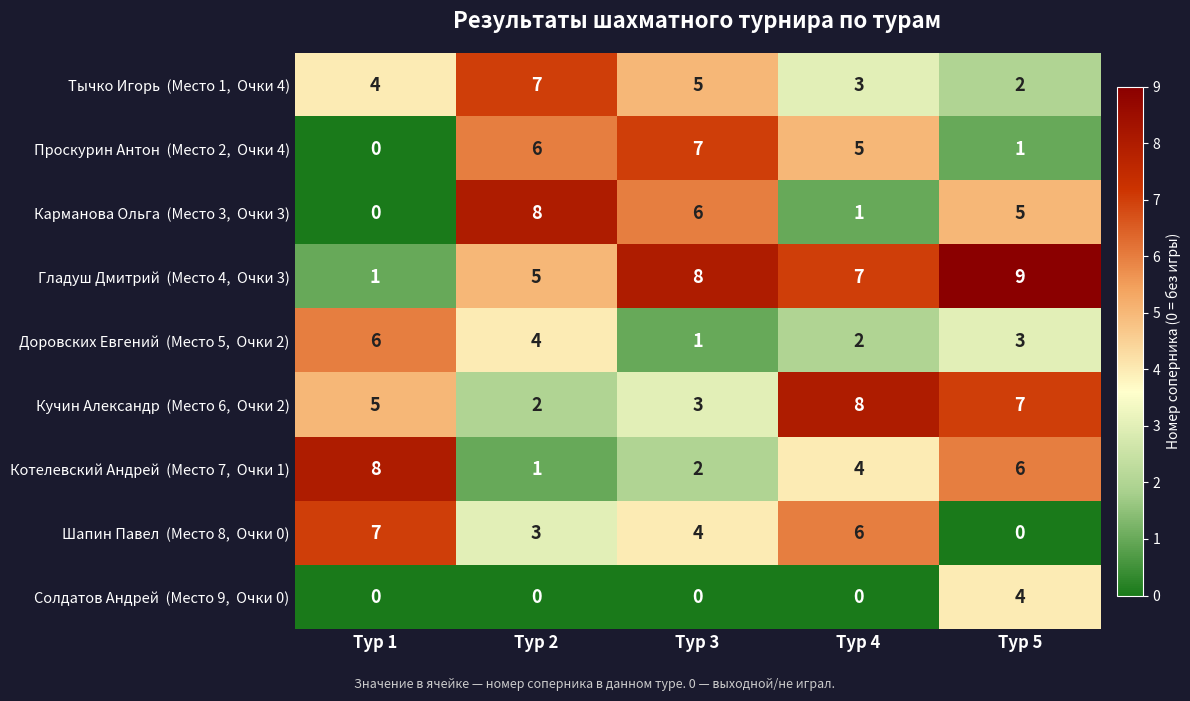

At how many categories does at least one series exceed 2?

5